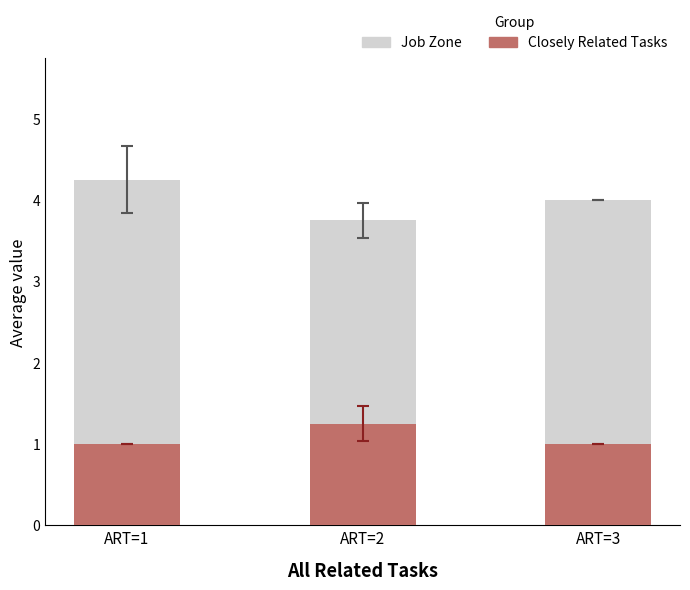

Rank the categories by Job Zone value from lowest to highest.

ART=2, ART=3, ART=1